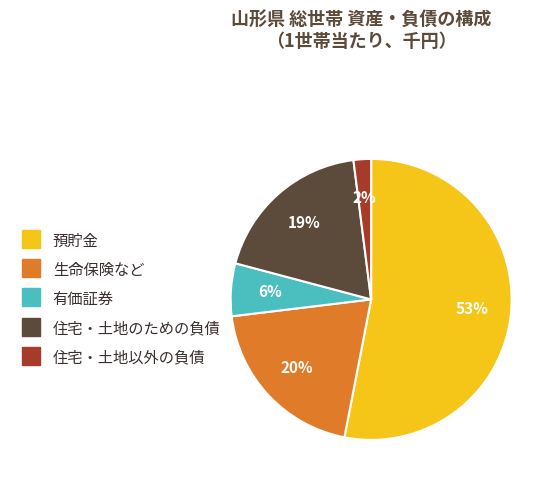

Combined, do 生命保険など and 住宅・土地以外の負債 account for over 50%?

No